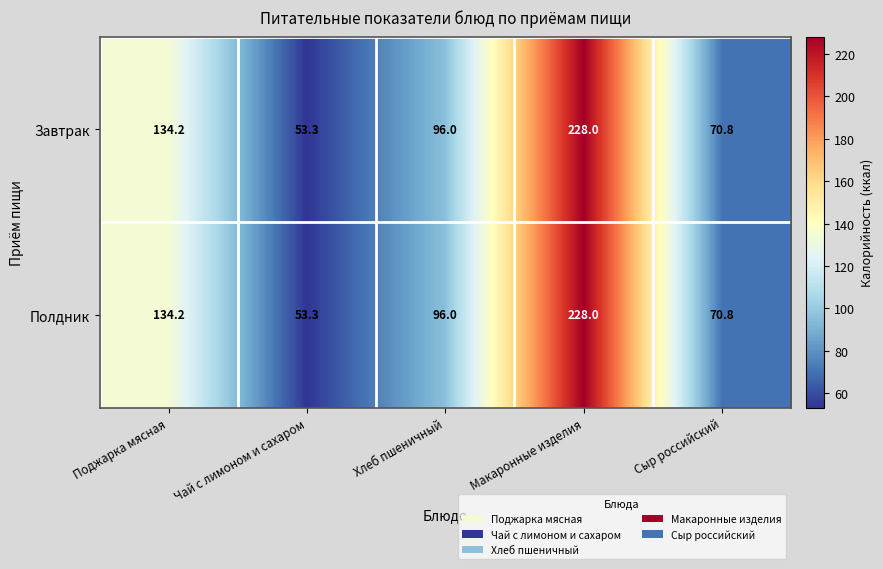

The Полдник series shows 50.3 at Макаронные изделия. True or false?

False